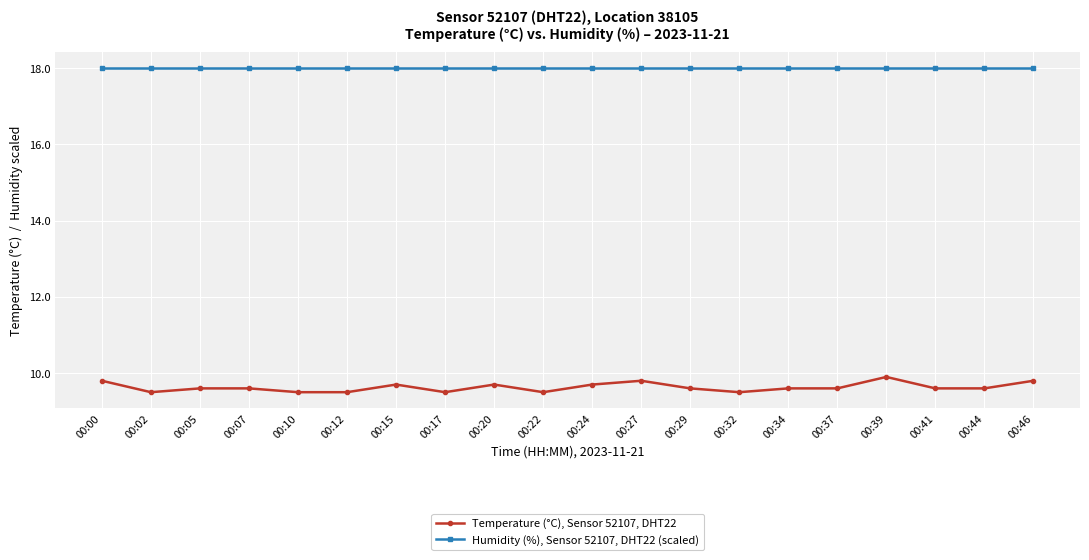

What is the difference between the maximum and second lowest values in the Temperature (°C), Sensor 52107, DHT22 series?

0.4